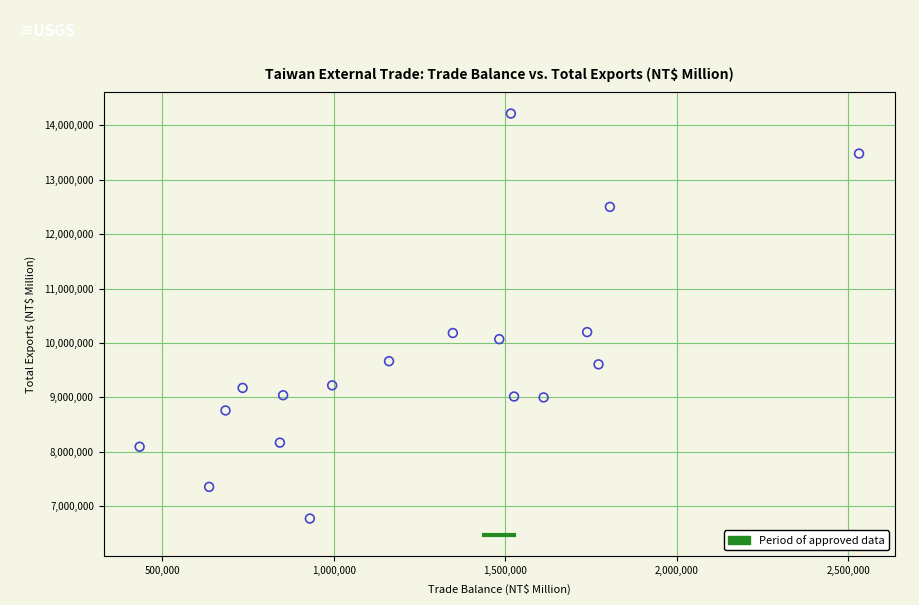

What is the range of X values (max minus min)?

2097638